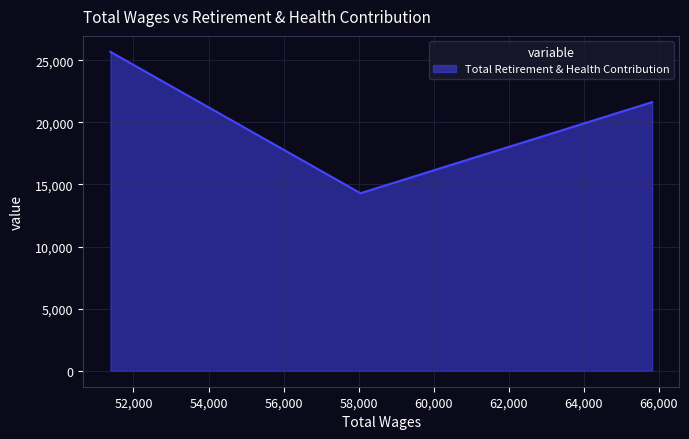

What is the smallest value displayed?

14295